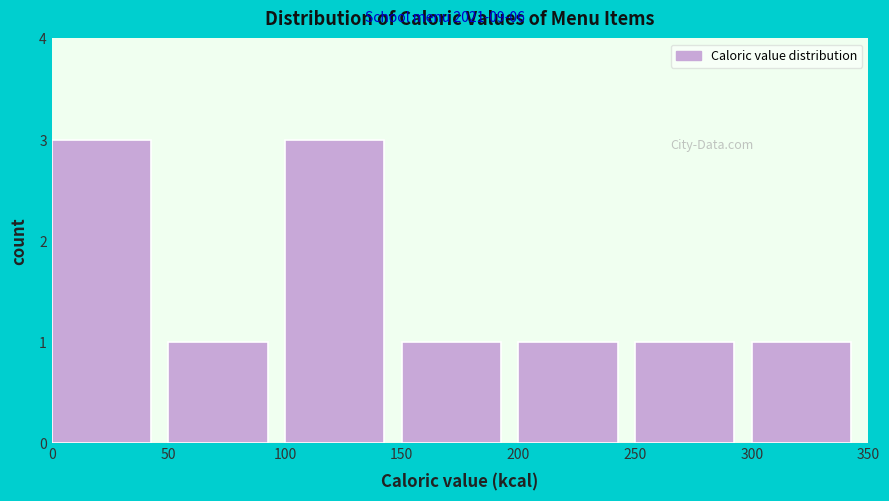

Reading left to right, list every bar in this chart as the range it spans on the x-axis followed by its height. The values are not printed on the chart, so give them approximately, as read against the axis.

0 to 50: 3
50 to 100: 1
100 to 150: 3
150 to 200: 1
200 to 250: 1
250 to 300: 1
300 to 350: 1